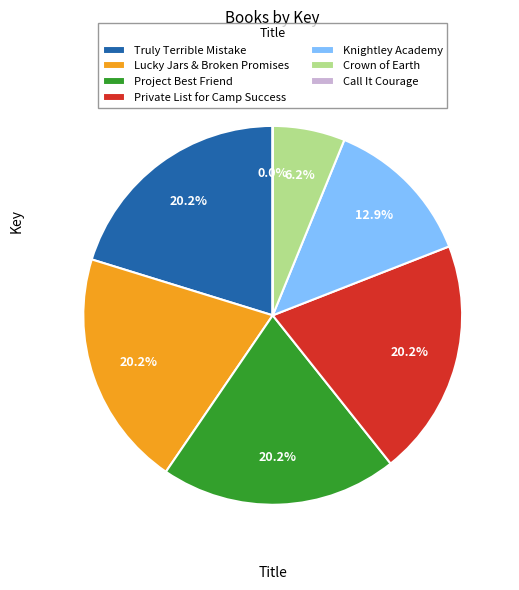

Does Project Best Friend represent more than half of the total?

No